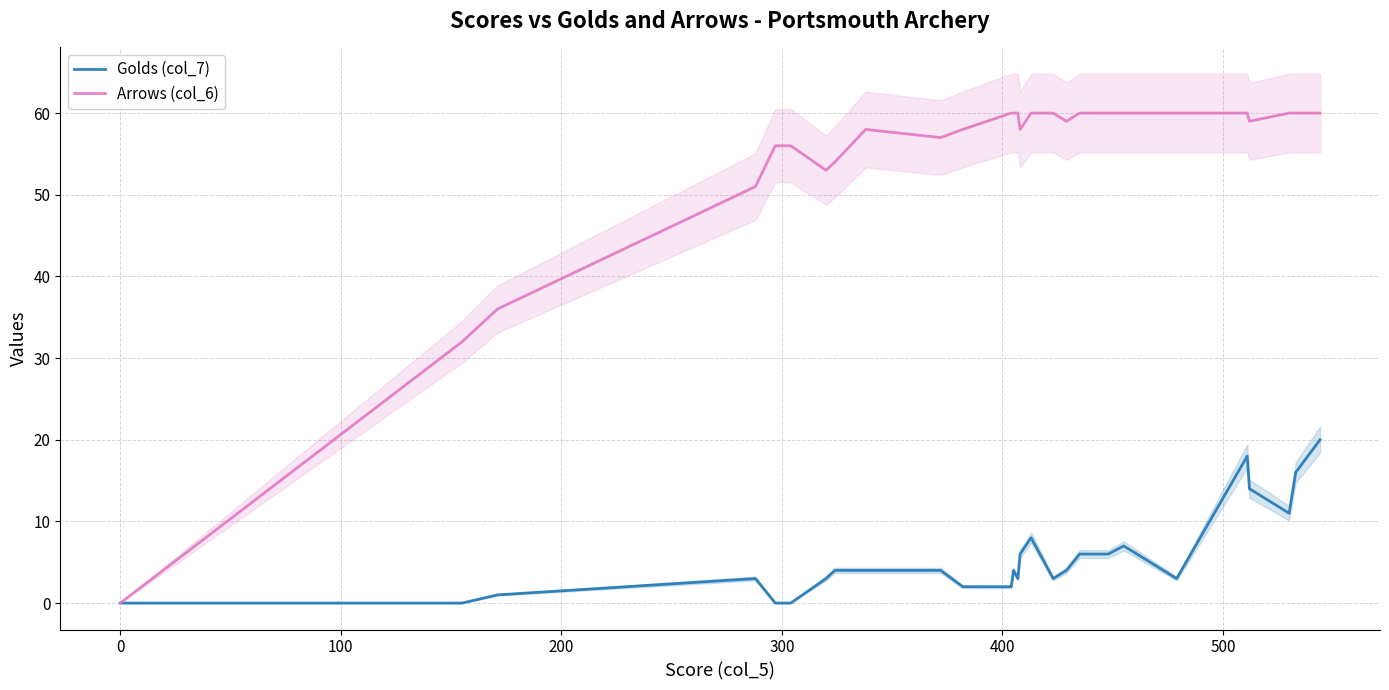

What is the label of the 35th point from the right?

400